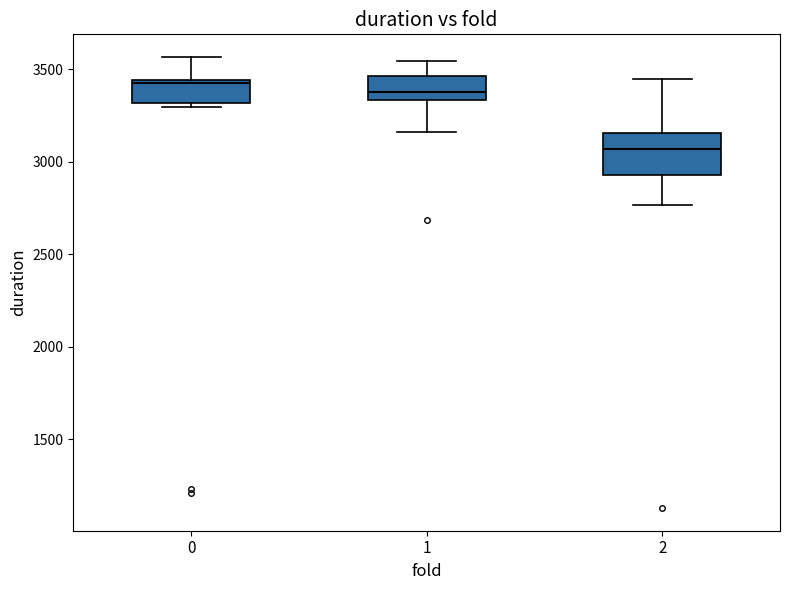

Reading left to right, transcribe this box plot: for each box, give where its median line is, the range the box spans, and where its two whiskers end, as read against the y-axis. The values are not printed on the chart, so give them approximately, as read against the axis.

0: median 3450 (just below the box's upper edge), box 3300 to 3450, whiskers 3300 (just below the box's lower edge) to 3550
1: median 3400, box 3350 to 3450, whiskers 3150 to 3550
2: median 3050, box 2950 to 3150, whiskers 2750 to 3450